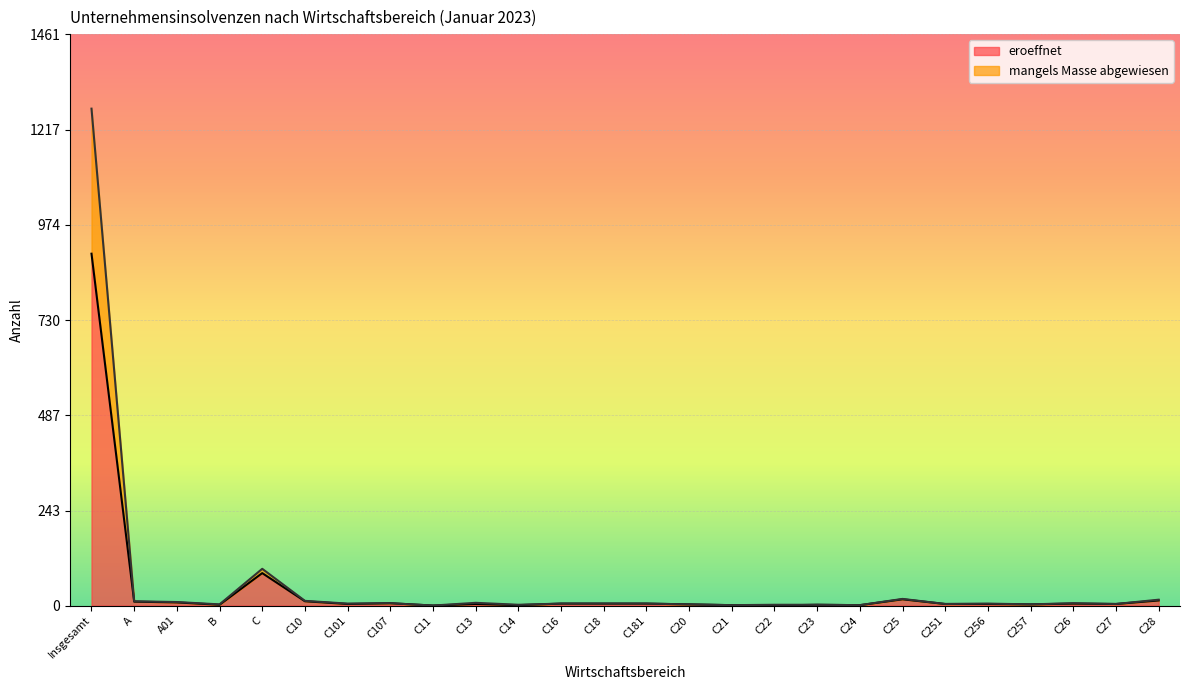

How many lines are shown in the chart?

2